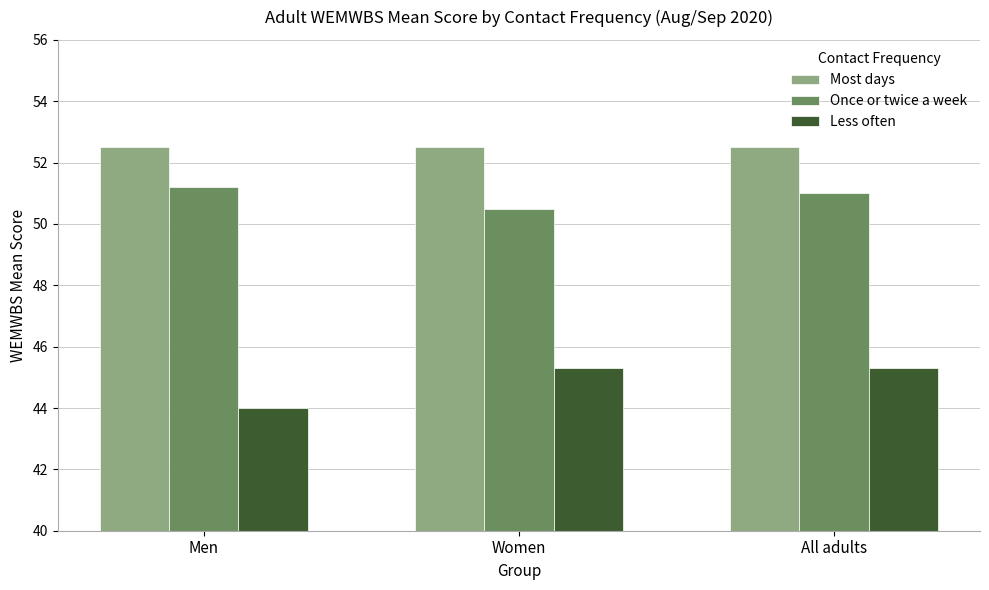

How many Less often values are between 44 and 45?

1